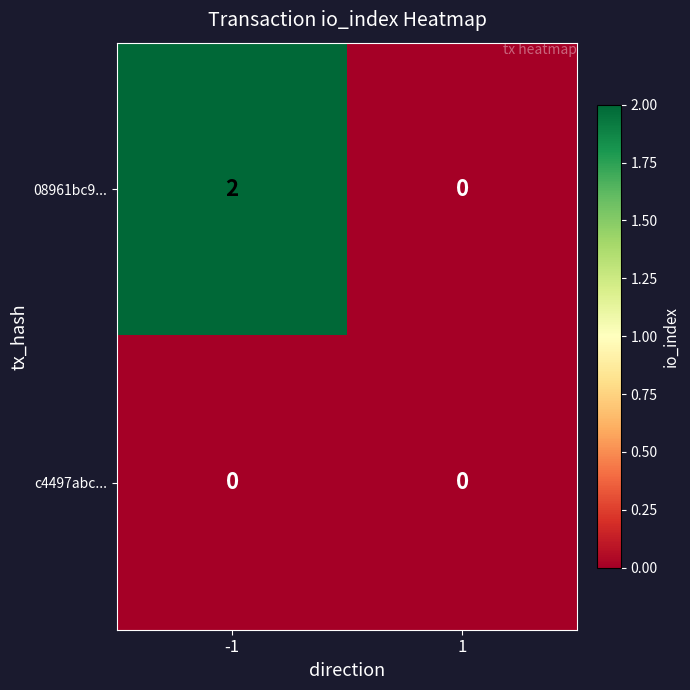

At -1, list the series in order from smallest to largest.

c4497abc..., 08961bc9...